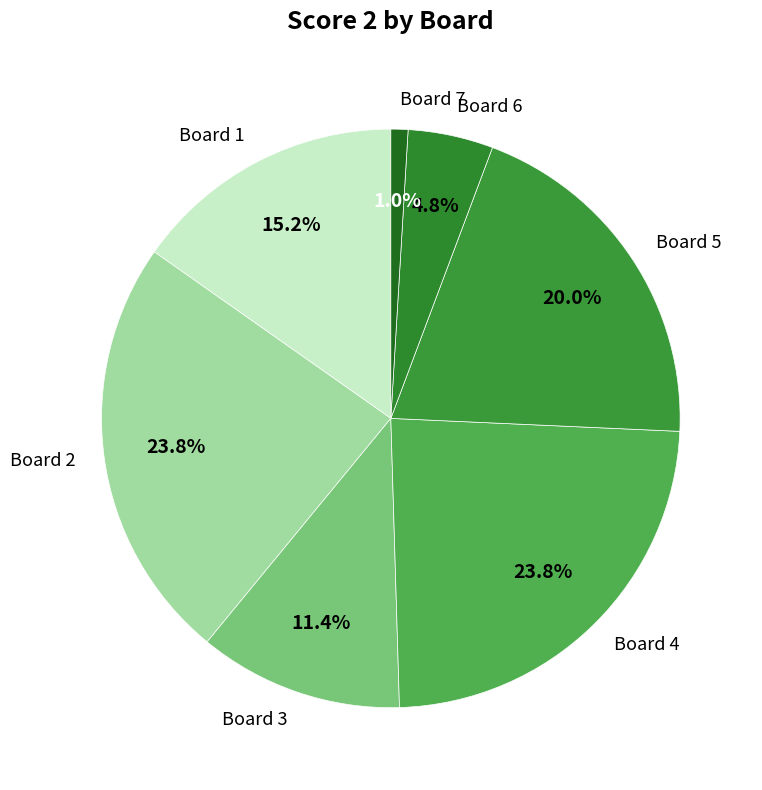

What is the smallest slice in the pie chart?

Board 7